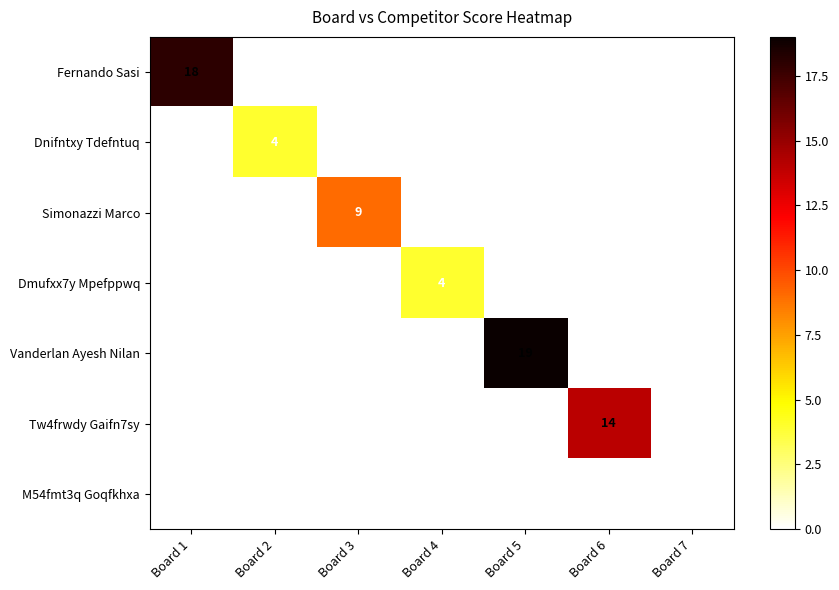

What is the difference between the maximum and minimum values in the Simonazzi Marco series?

9